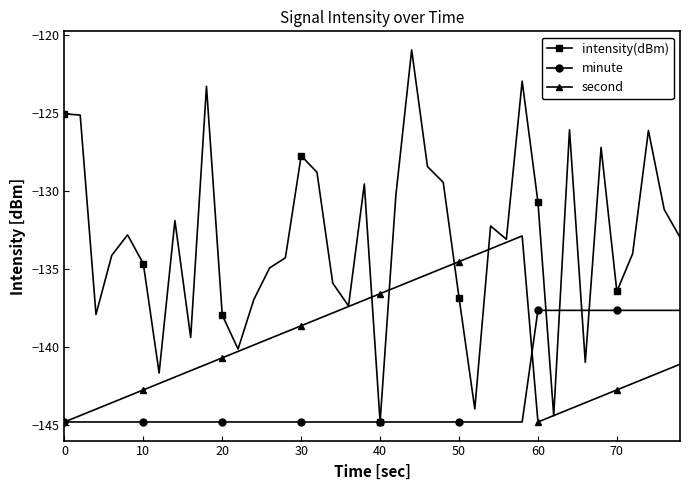

True or false: minute and second cross at least once.

True